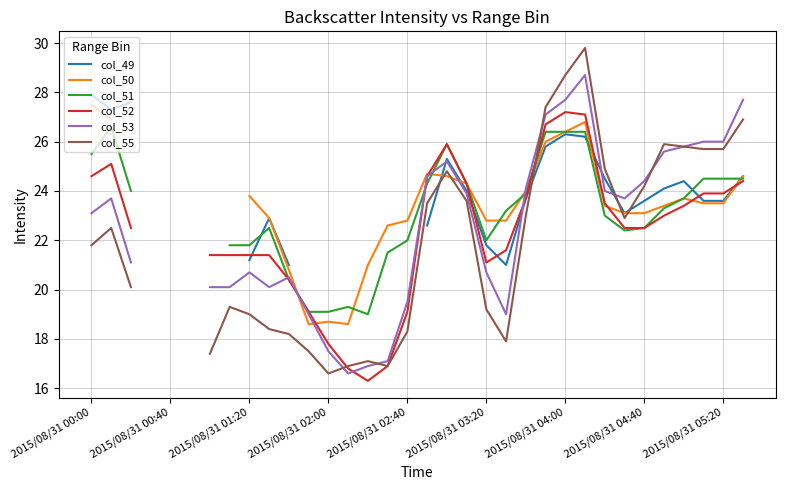

Is this an area chart (filled region under the line)?

No